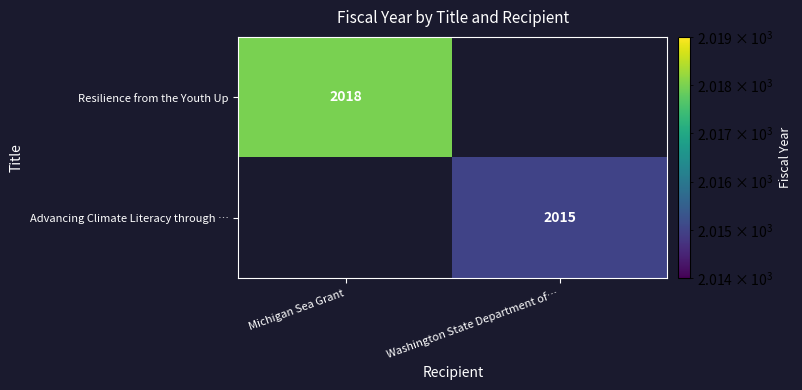

What is the greatest value displayed?

2018